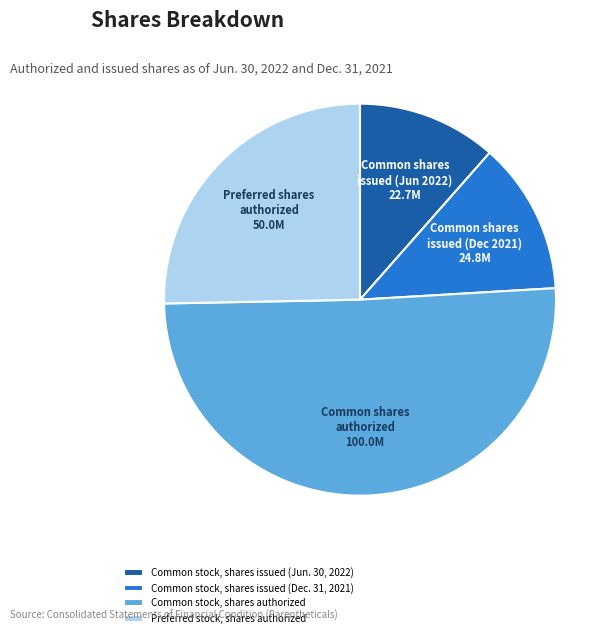

Rank the categories by value from highest to lowest.

Common stock, shares authorized, Preferred stock, shares authorized, Common stock, shares issued (Dec. 31, 2021), Common stock, shares issued (Jun. 30, 2022)